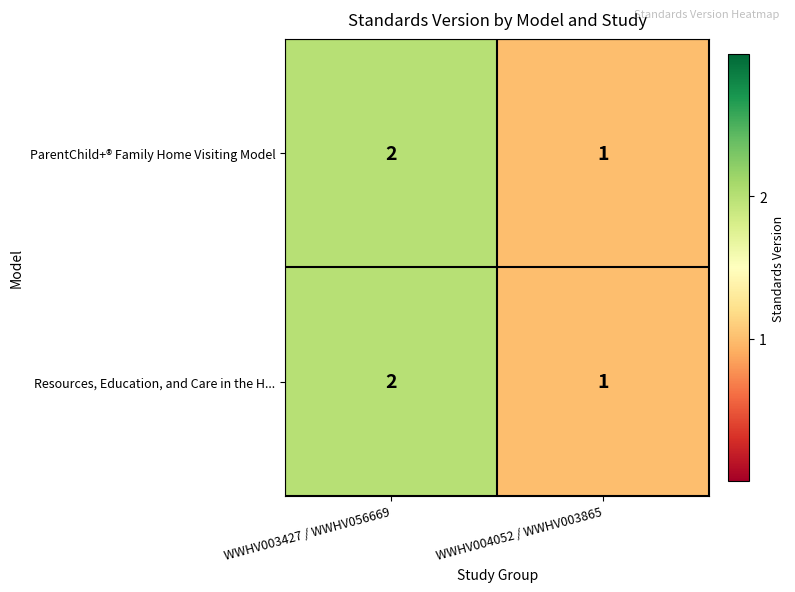

The ParentChild+® Family Home Visiting Model series shows 2 at WWHV004052 / WWHV003865. True or false?

False